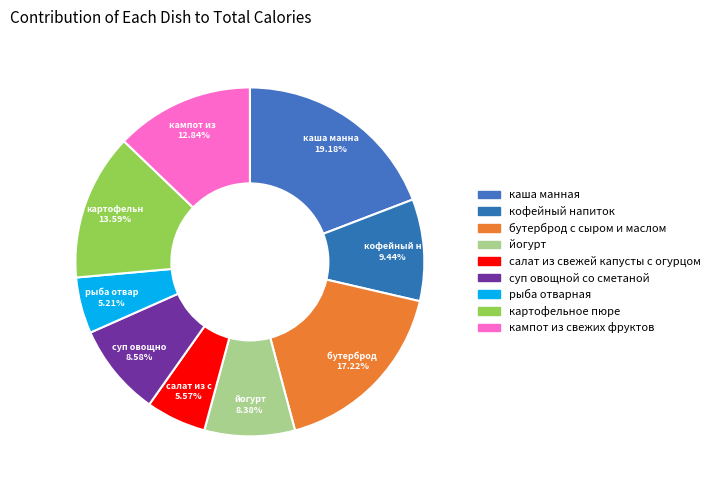

Which category has the biggest portion of the pie?

каша манная